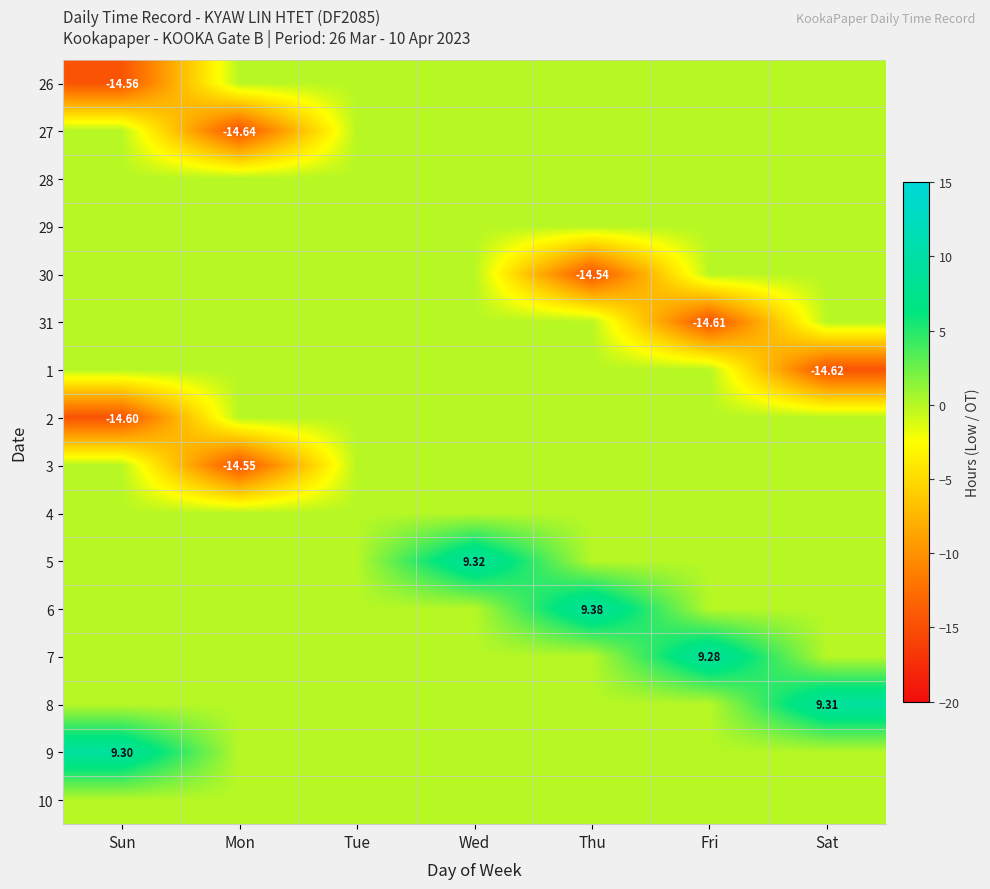

What is the minimum value for 30?

-14.5